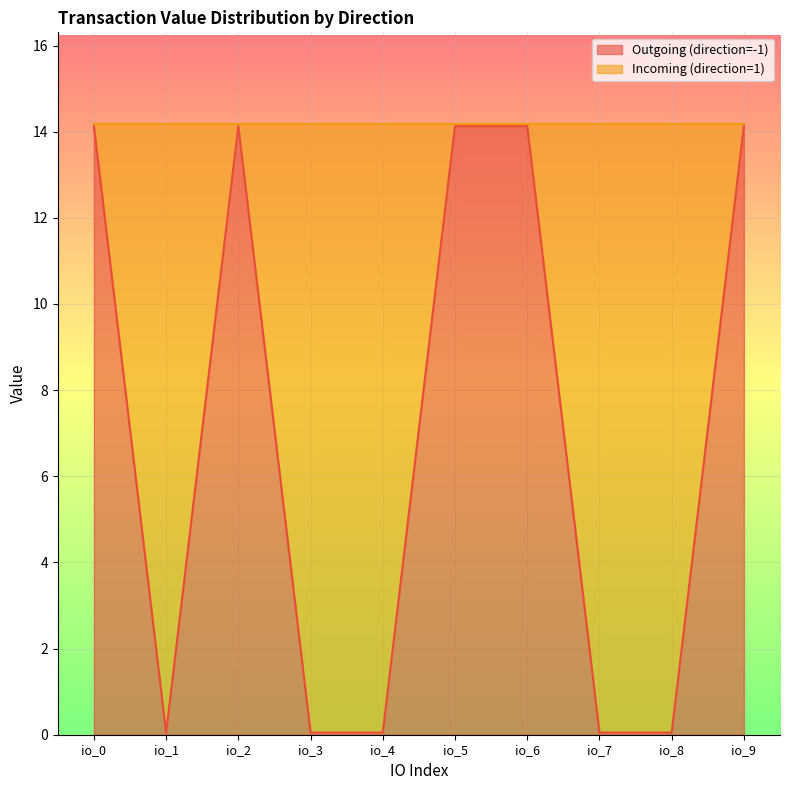

True or false: Outgoing (direction=-1) has a value of 14.1 at io_0.

True